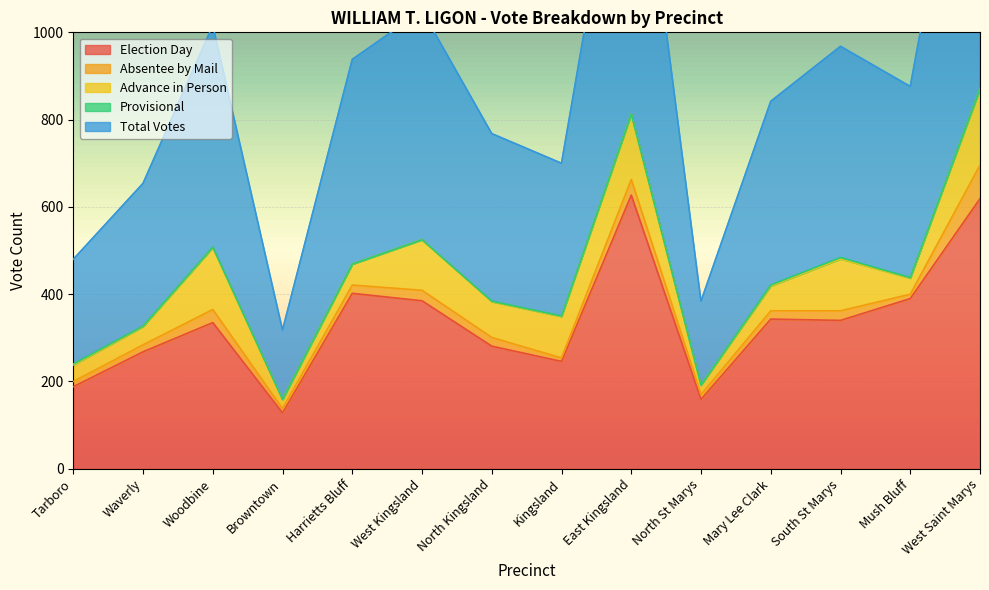

How many lines are shown in the chart?

5